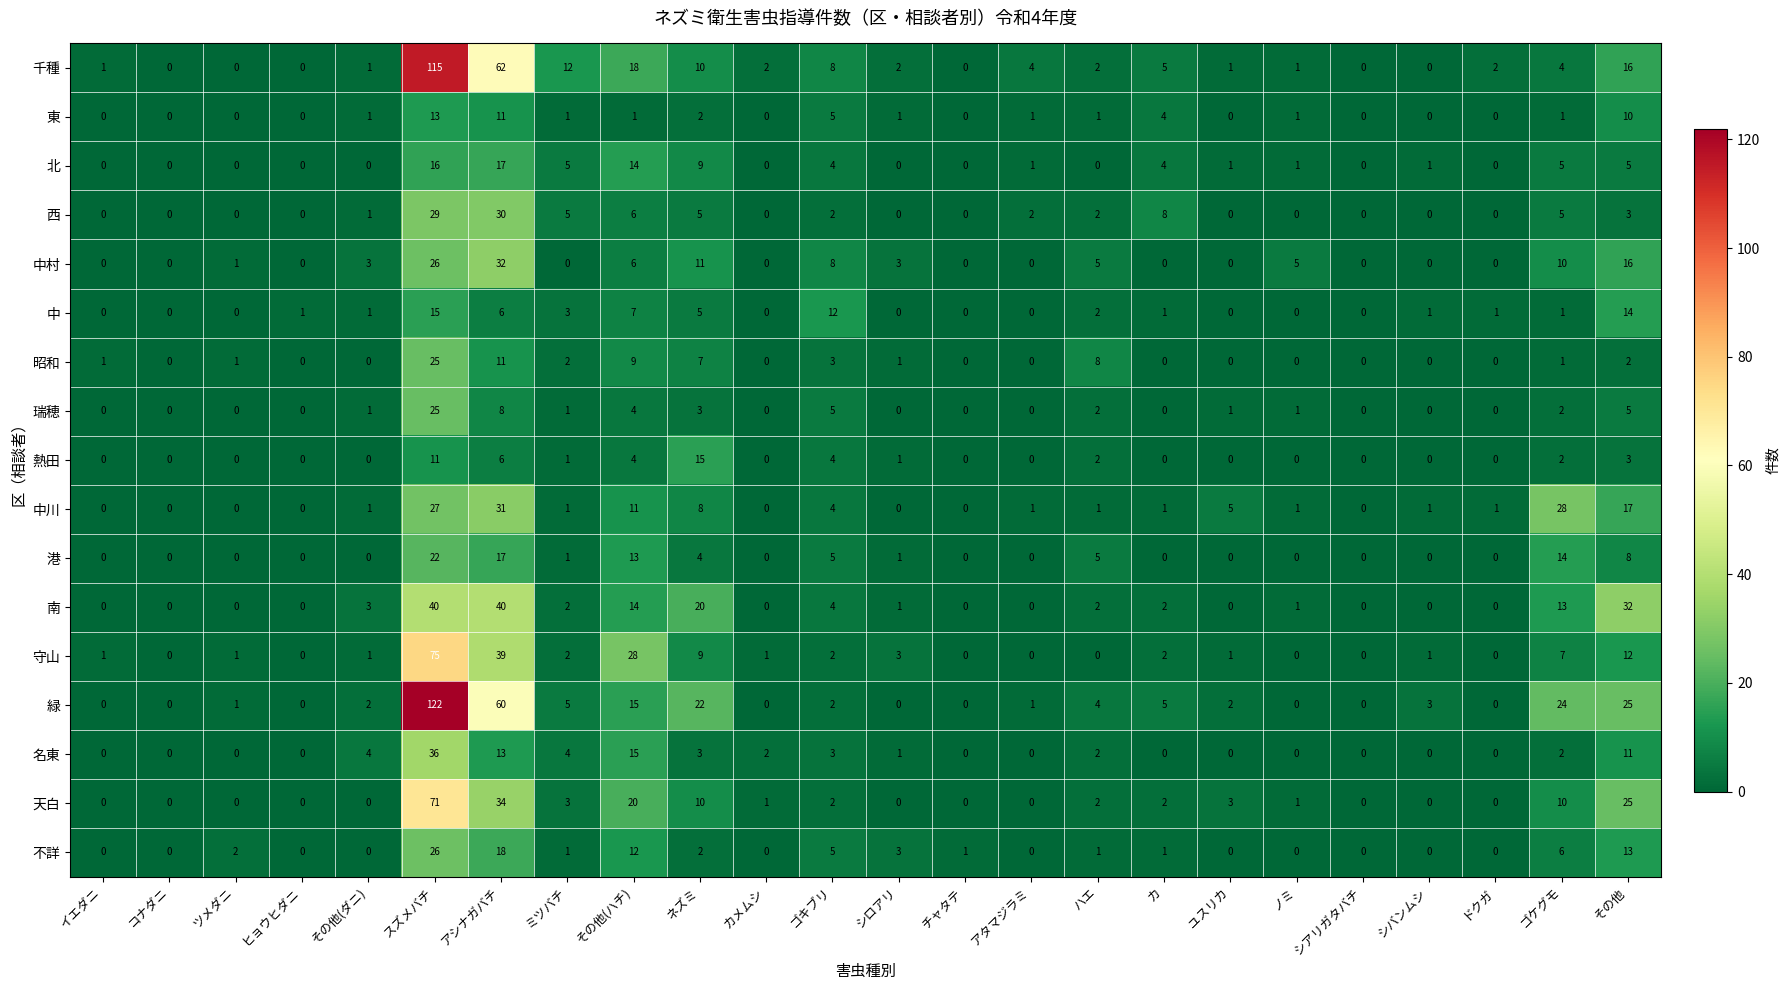

What is the sum of the 中村 values at その他(ハチ) and シロアリ?

9